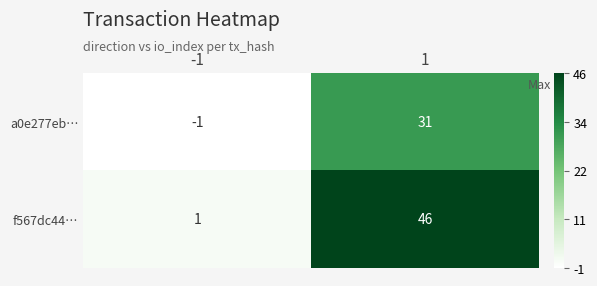

List the series in order of their peak value, lowest first.

a0e277eb…, f567dc44…